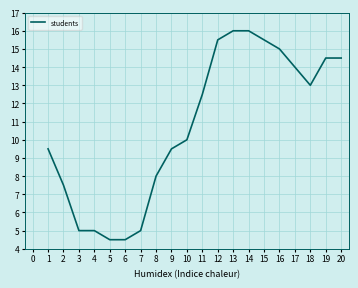

What is the difference between the values at 7 and 13?

11.0